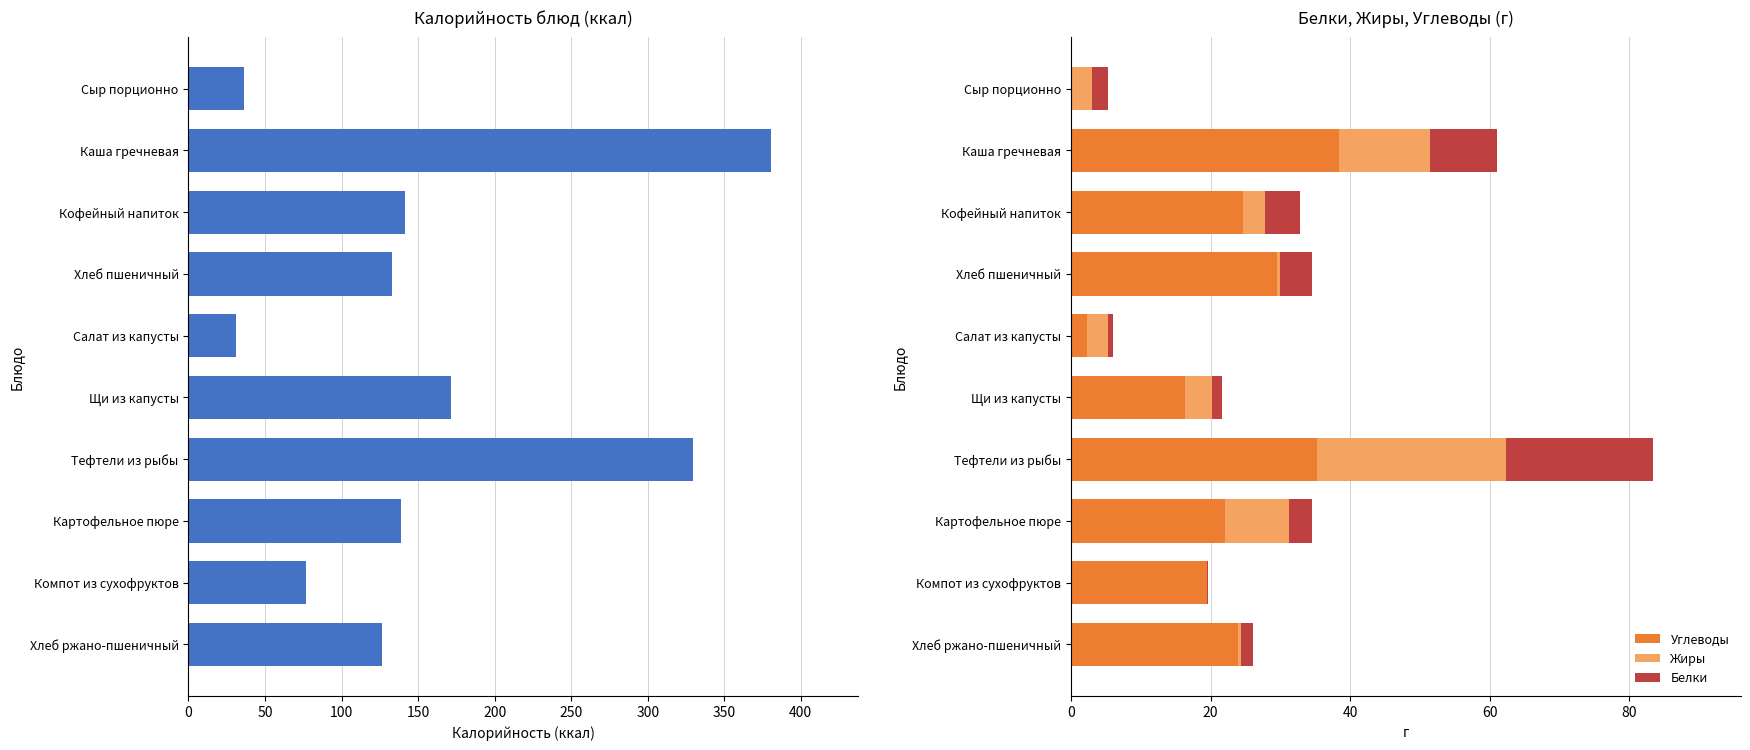

How many bars are there in total?

40